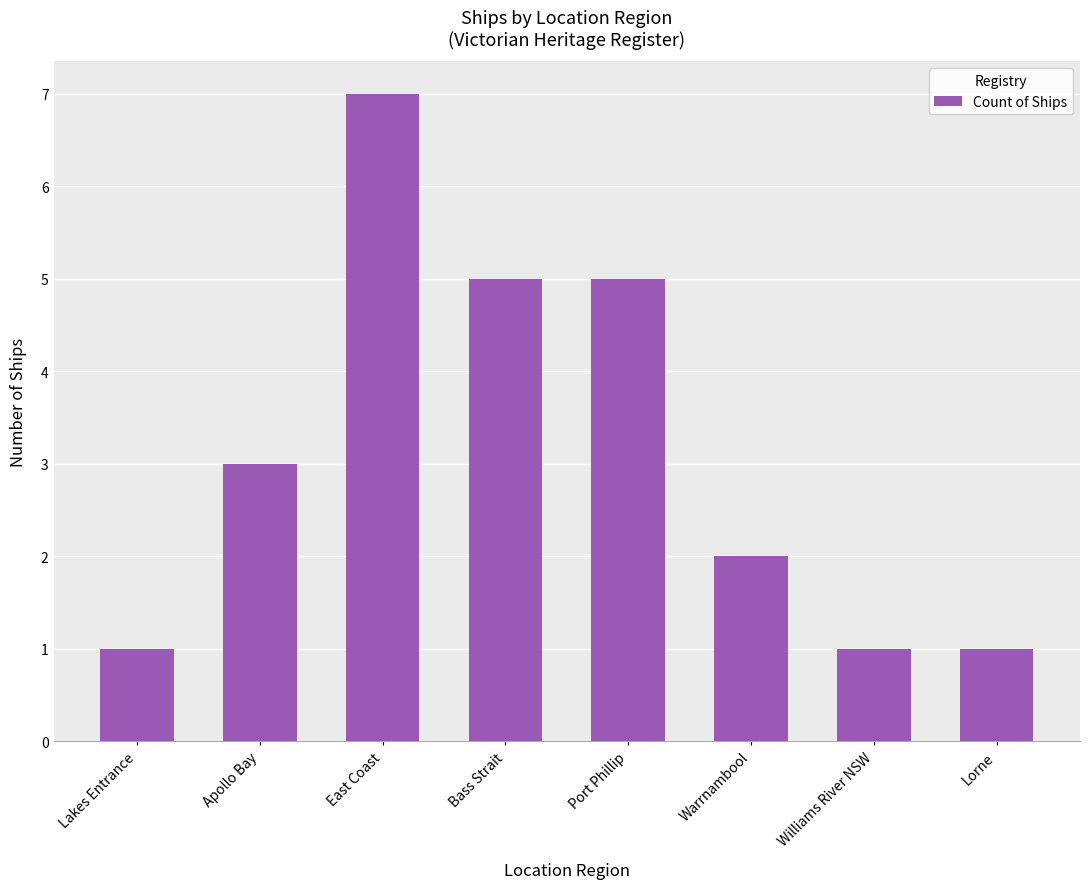

What is the smallest value displayed?

1